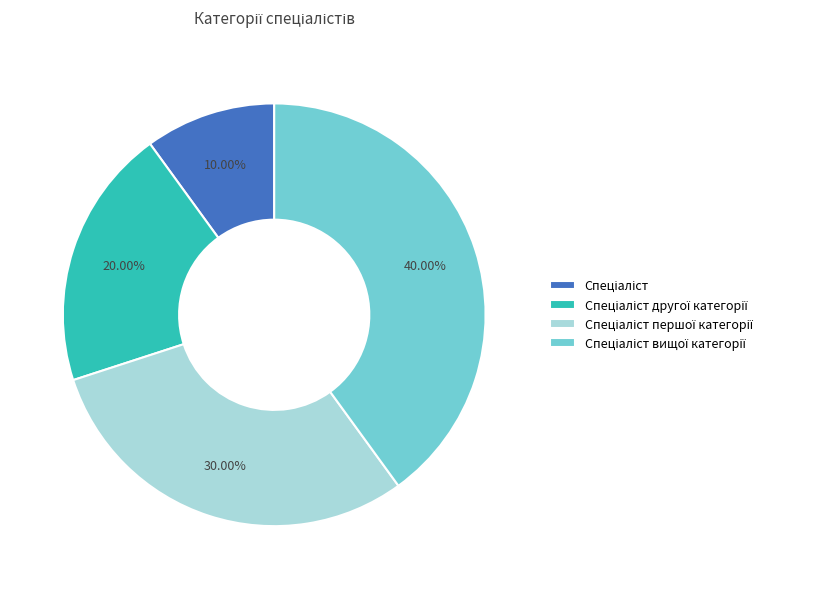

Is there any slice that represents more than half of the pie?

No